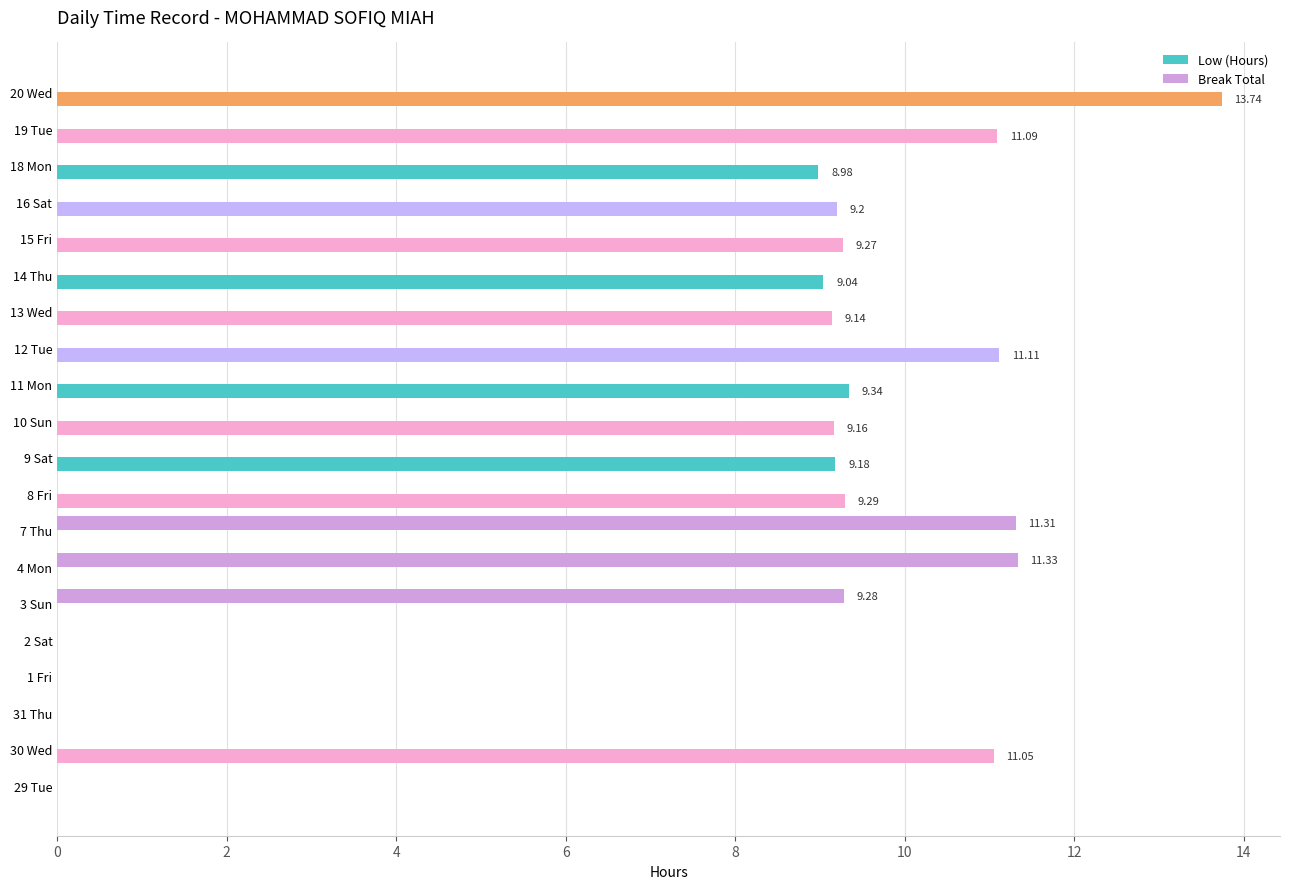

What is the sum of all Low (Hours) values?

129.6